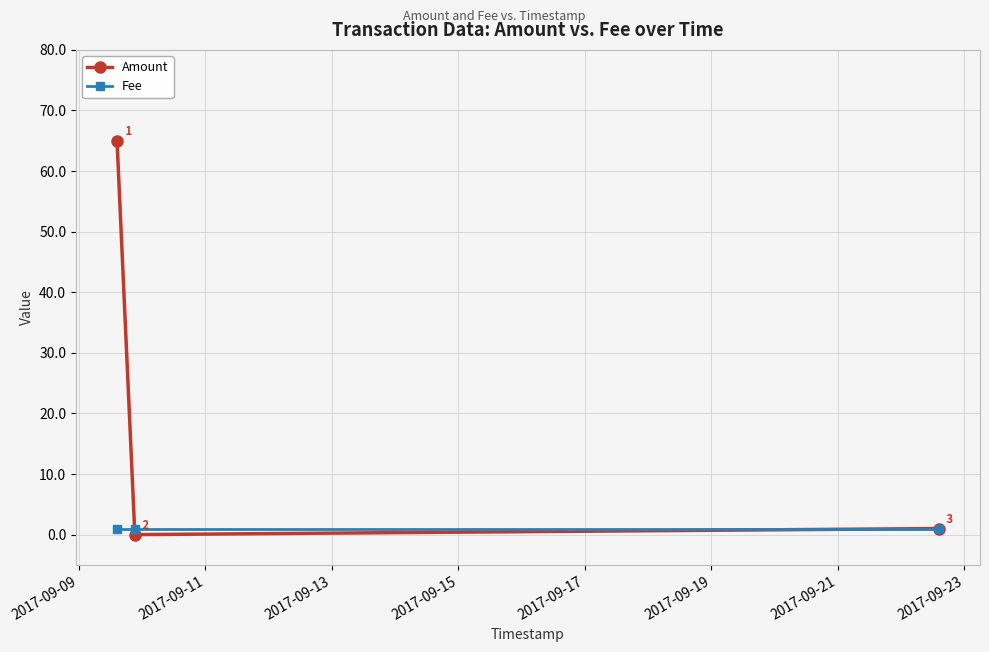

What is the sum of all Amount values?

66.0